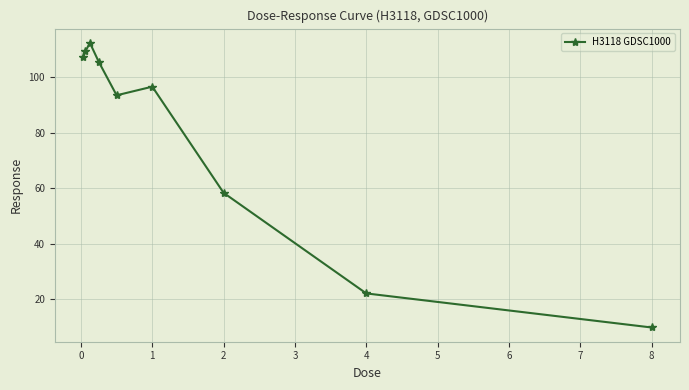

What is the sum of all values?

714.5